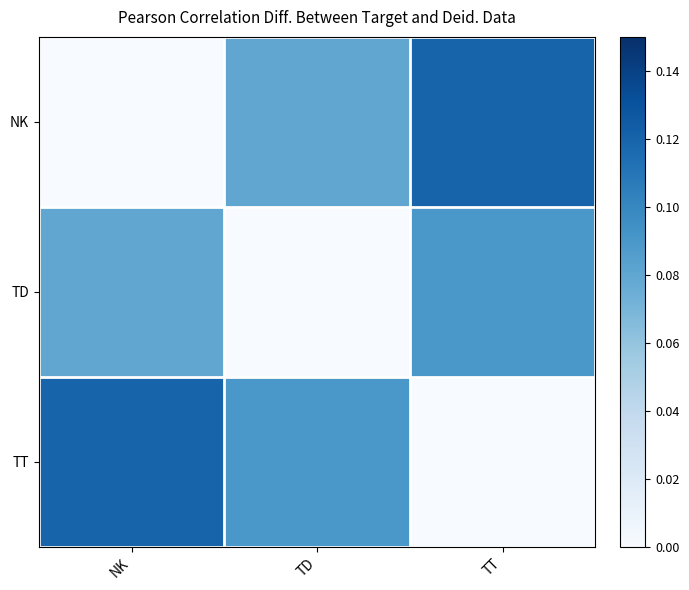

What is the maximum value shown in the chart?

0.1